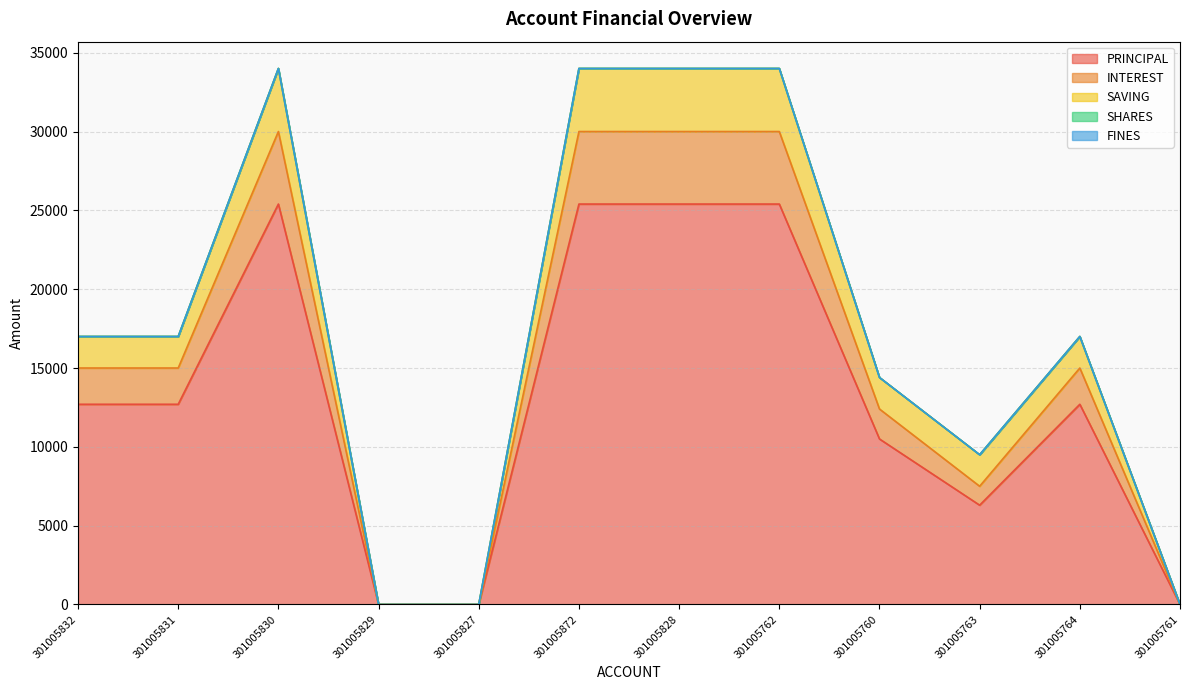

How many interior local valleys does the INTEREST series have?

1